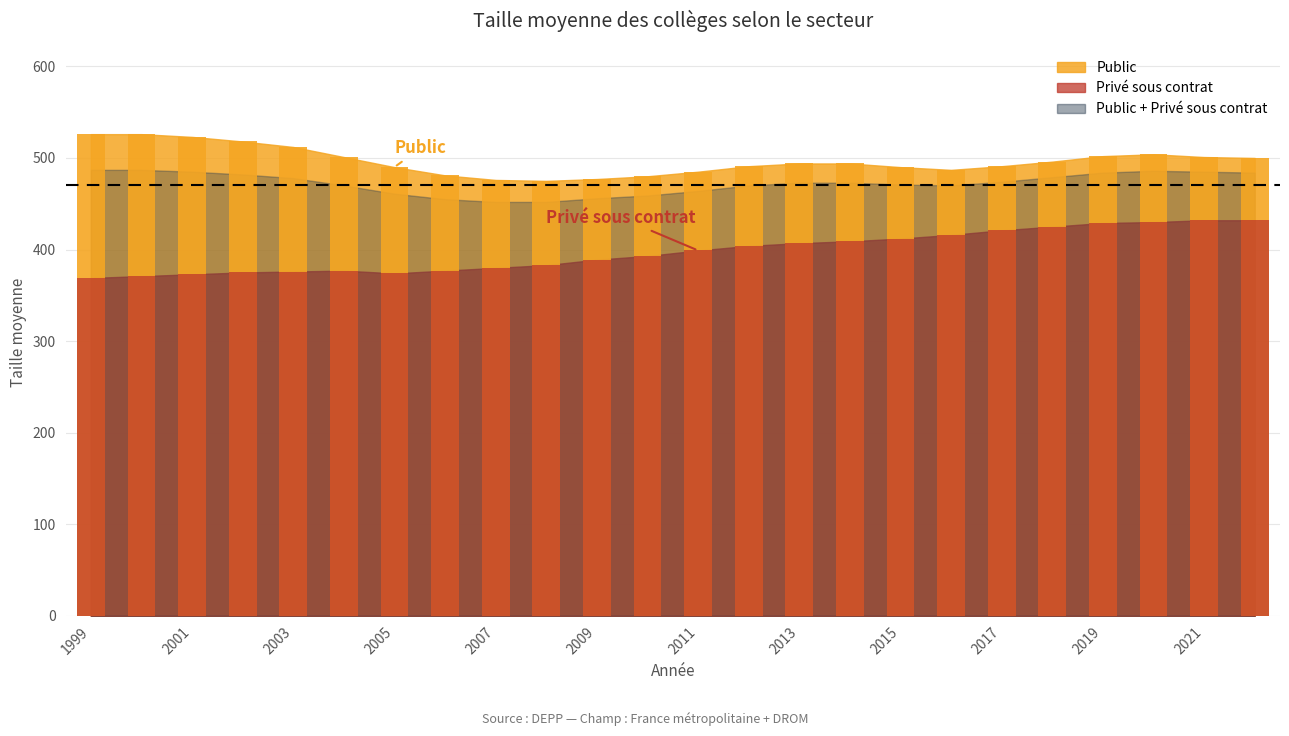

Are the bars grouped side by side (vs. stacked)?

Yes